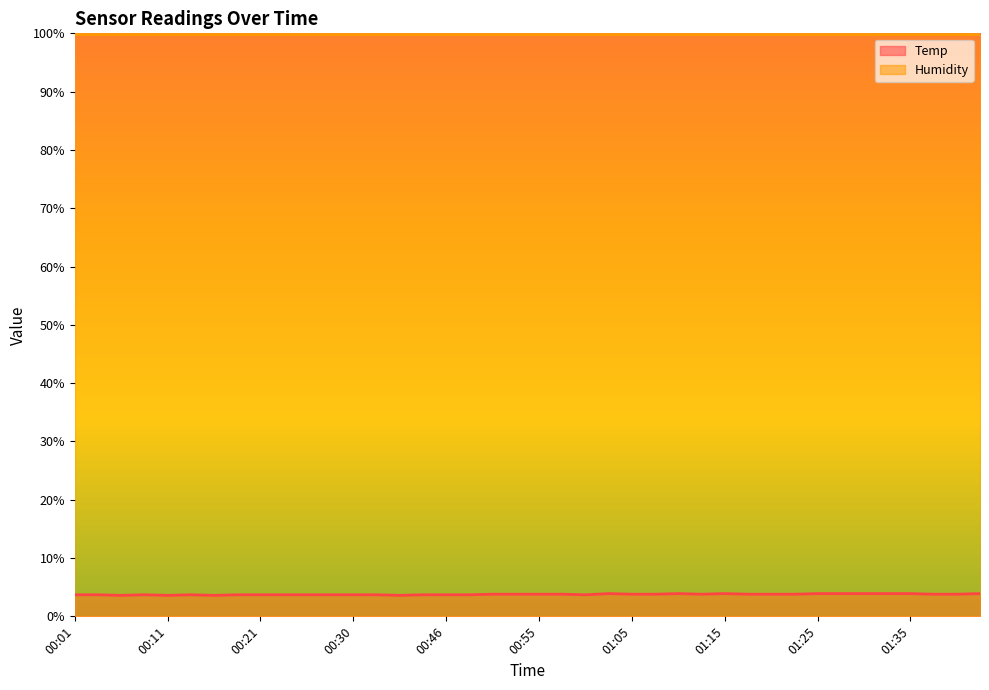

Read the value at 00:18.

3.7